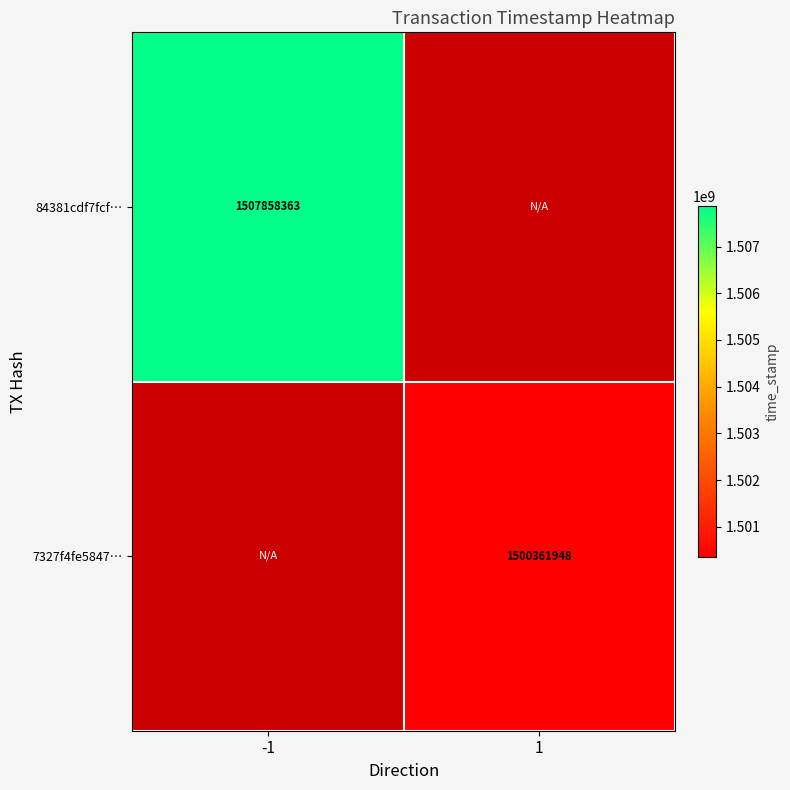

The 84381cdf7fcf… series shows 2252515593 at -1. True or false?

False